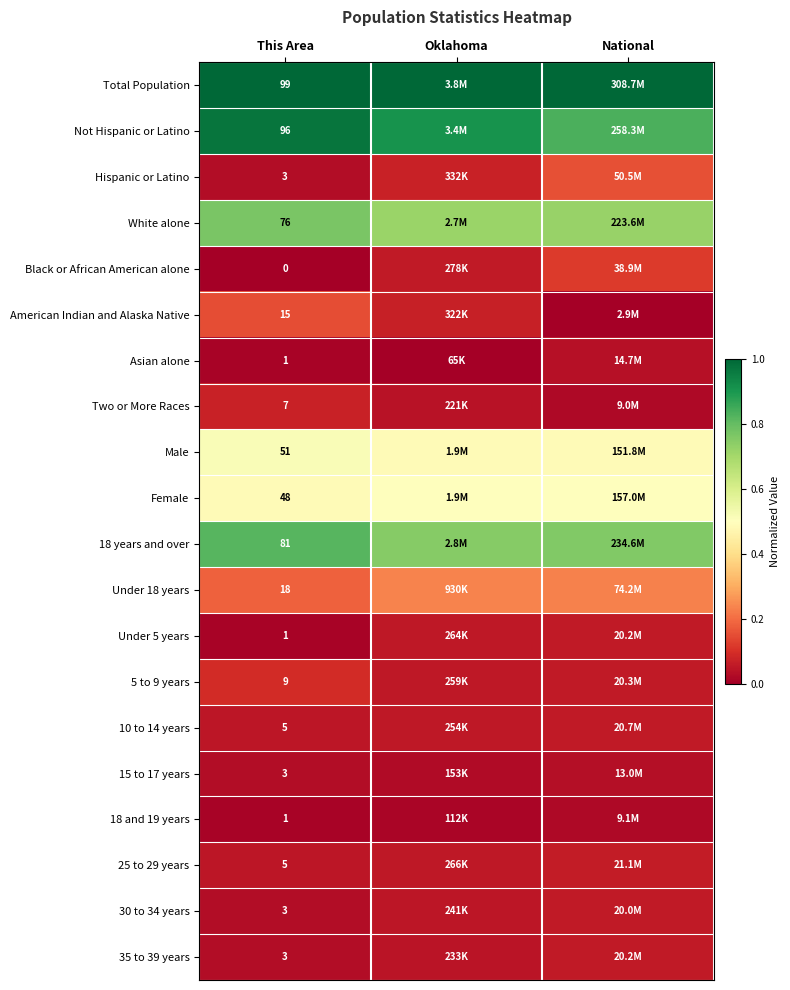

How many categories are shown in the chart?

3